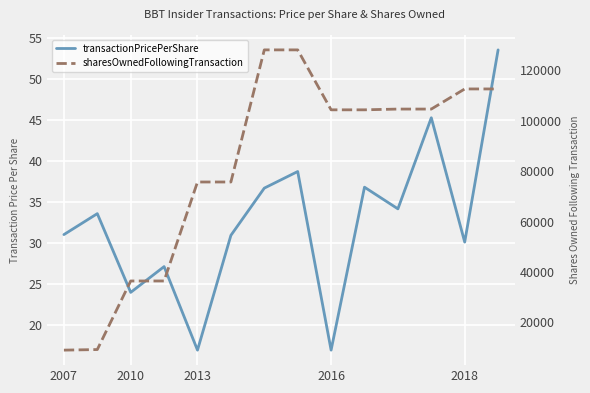

What is the lowest value of the transactionPricePerShare series?

16.9